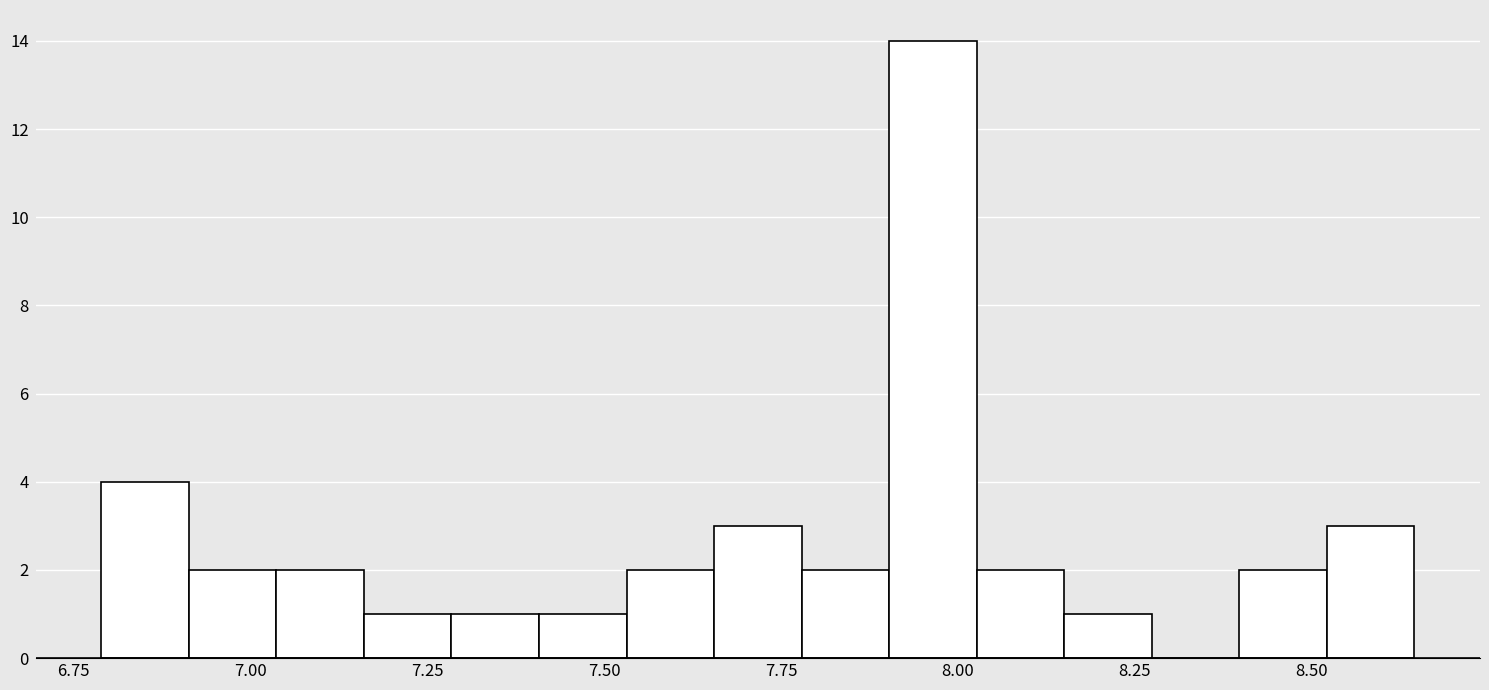

Around what value on the x-axis is the tallest bar? Give the approximate position of its centre, as read against the axis.

7.95